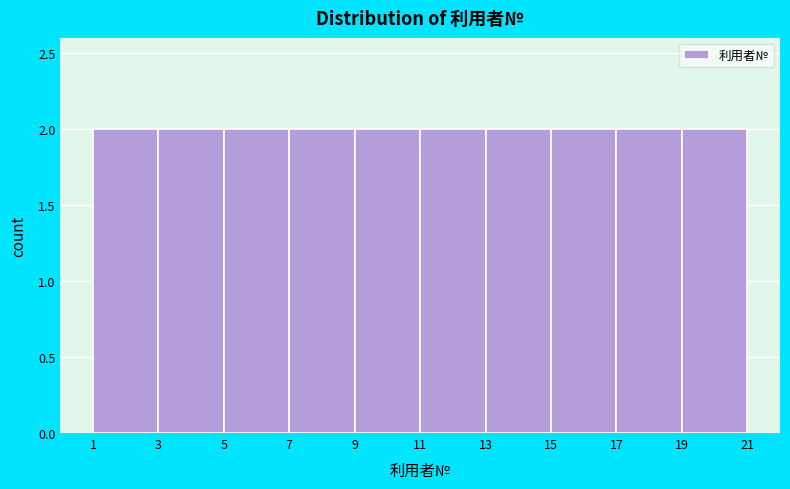

Reading left to right, list every bar in this chart as the range it spans on the x-axis followed by its height. The values are not printed on the chart, so give them approximately, as read against the axis.

1 to 3: 2
3 to 5: 2
5 to 7: 2
7 to 9: 2
9 to 11: 2
11 to 13: 2
13 to 15: 2
15 to 17: 2
17 to 19: 2
19 to 21: 2